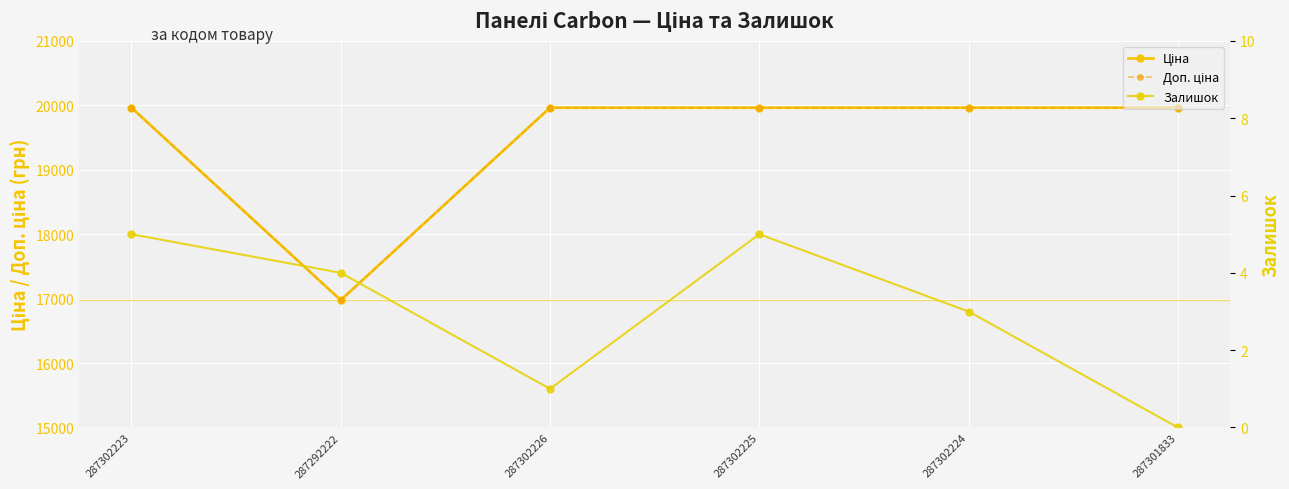

What position from the right is 287302223?

6